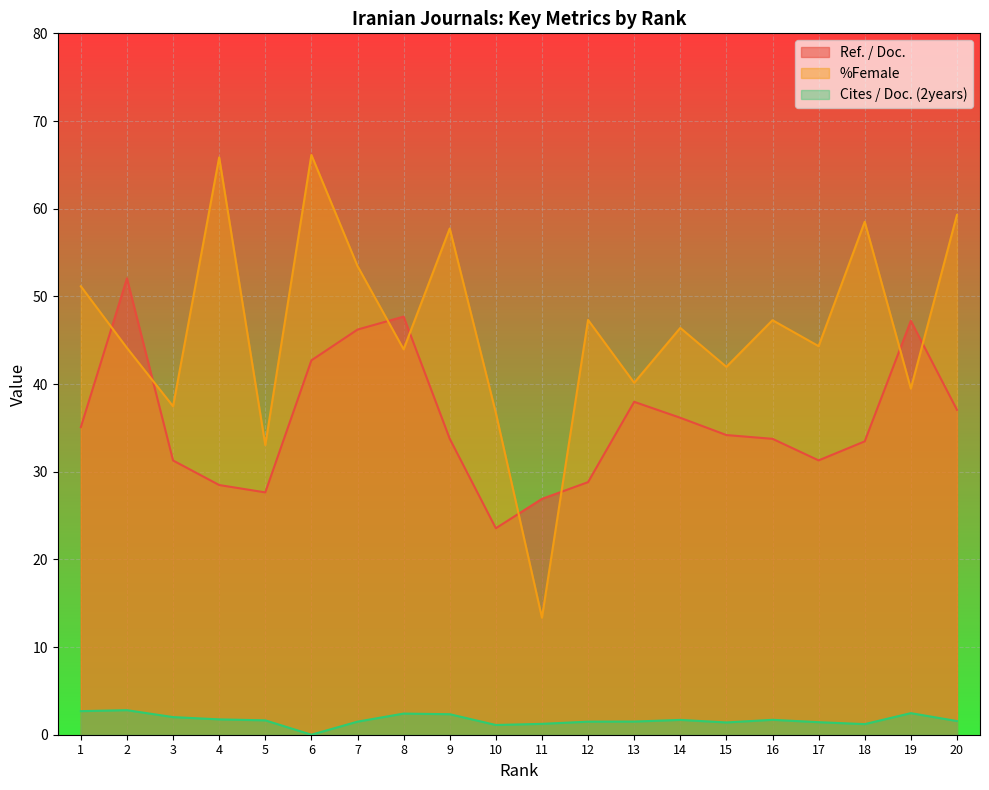

What is the average value of the %Female series?

46.4